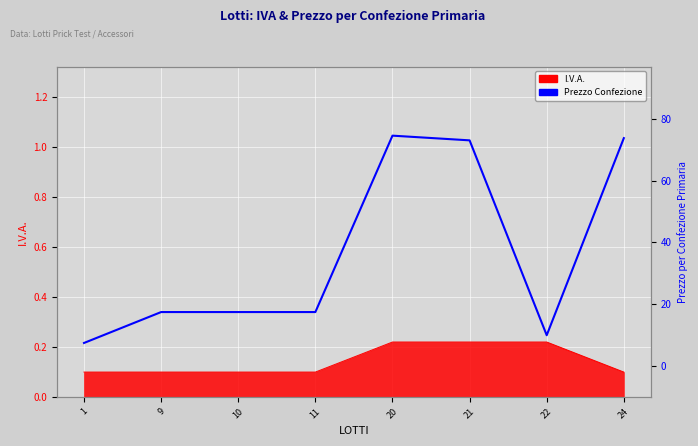

How many points are higher than both their immediate neighbors (excluding endpoints)?

1